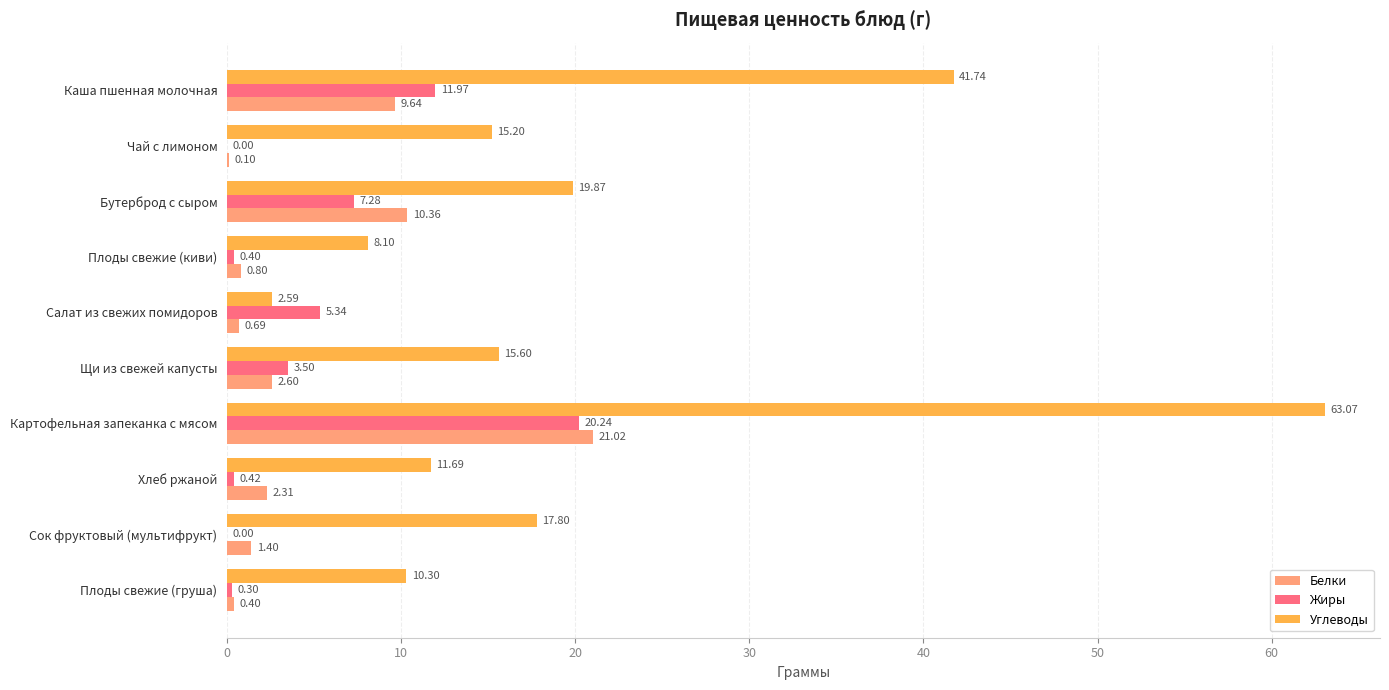

At which category is the sum across all series the highest?

Картофельная запеканка с мясом